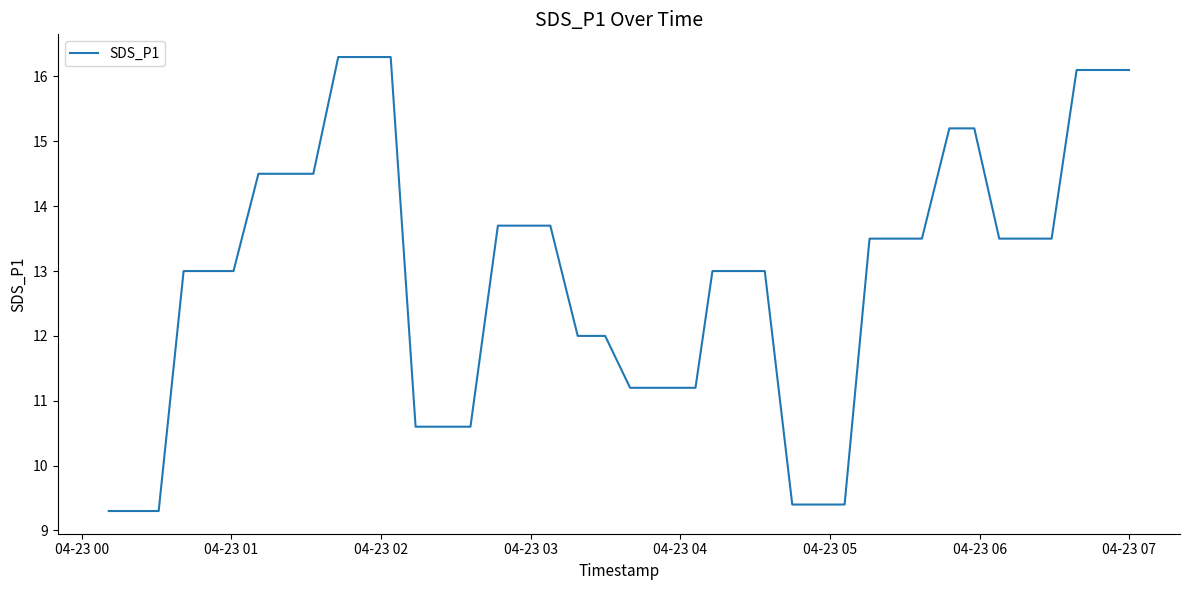

What is the smallest value displayed?

9.3